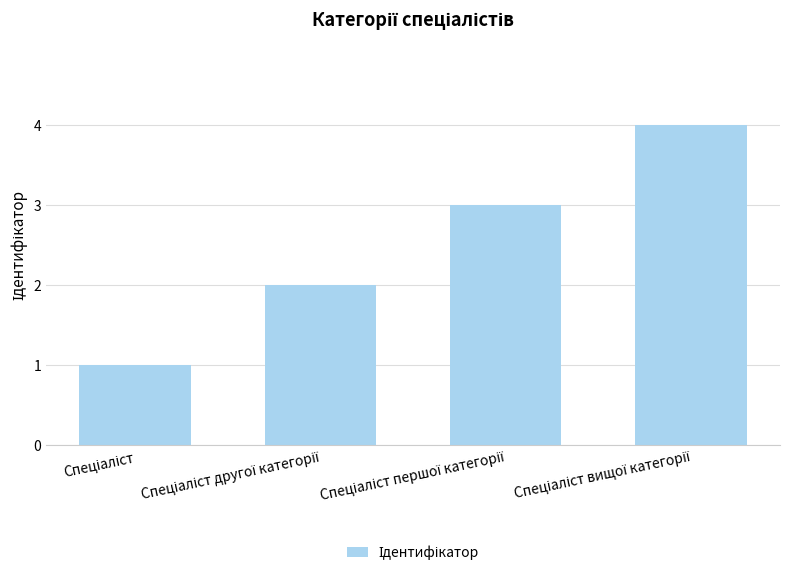

What is the maximum value shown in the chart?

4